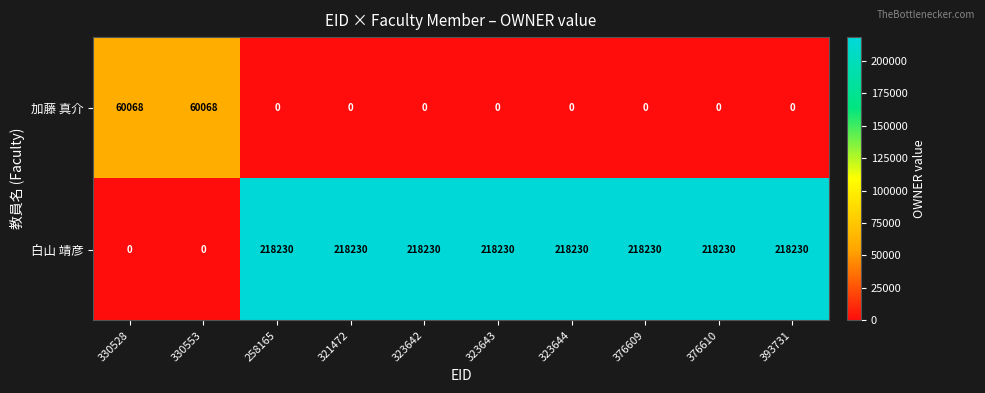

What is the total value across all series at 323644?

218230